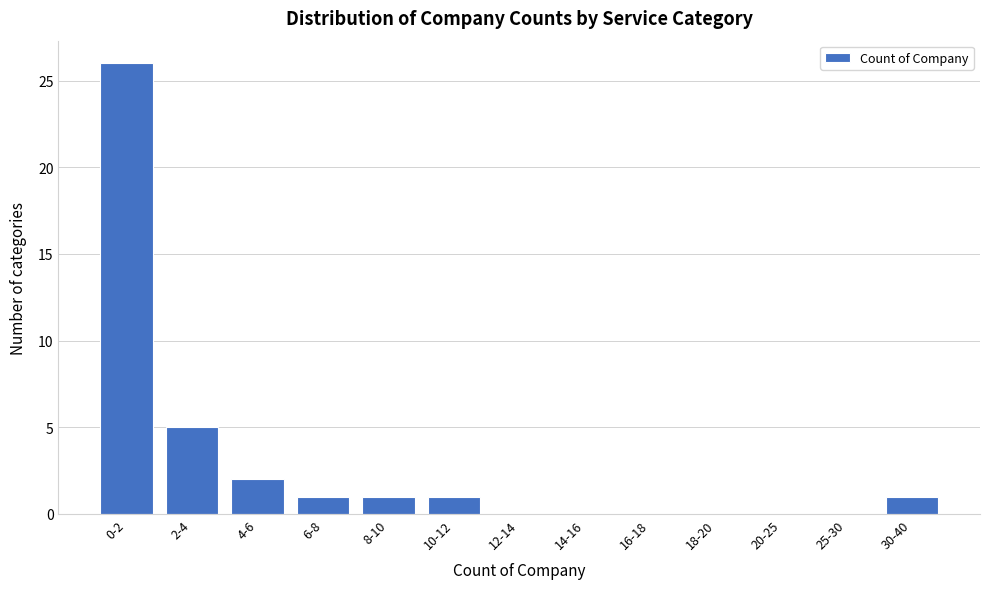

Reading right to left, what are all the values shown in this chart?

30-40=1	25-30=0	20-25=0	18-20=0	16-18=0	14-16=0	12-14=0	10-12=1	8-10=1	6-8=1	4-6=2	2-4=5	0-2=26